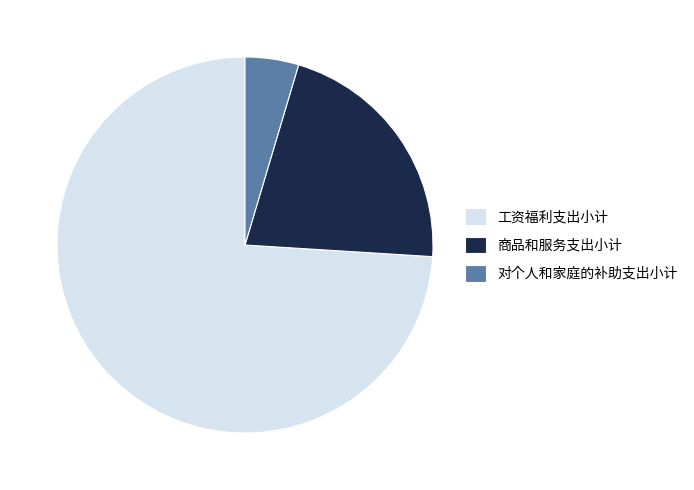

Is there any slice that represents more than half of the pie?

Yes